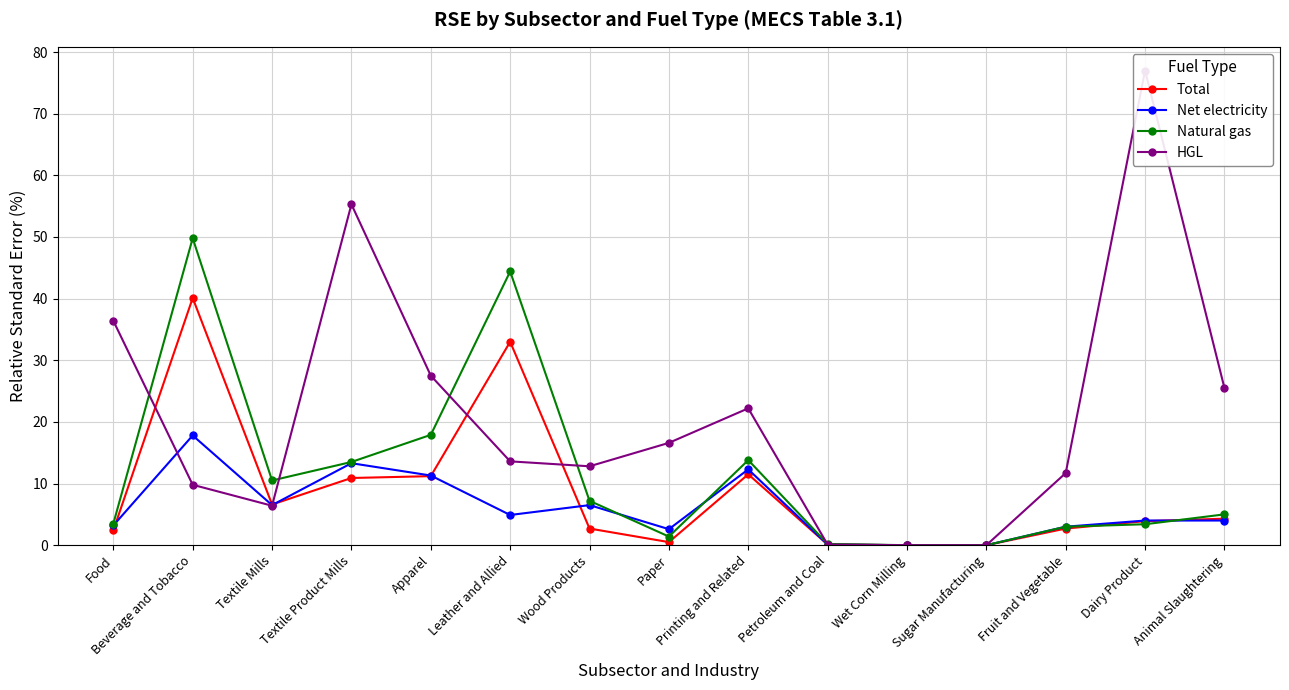

Reading left to right, what are all the values shown in this chart?

Total: 2.4	40.1	6.6	10.9	11.2	33.0	2.7	0.5	11.5	0.1	0.0	0.0	2.7	3.9	4.3
Net electricity: 3.2	17.8	6.5	13.3	11.3	4.9	6.5	2.6	12.3	0.1	0.0	0.0	3.0	4.0	4.0
Natural gas: 3.5	49.8	10.5	13.5	17.9	44.4	7.2	1.4	13.8	0.2	0.0	0.0	3.0	3.4	5.0
HGL: 36.4	9.8	6.4	55.3	27.5	13.6	12.8	16.6	22.2	0.1	0.0	0.0	11.7	77.0	25.5